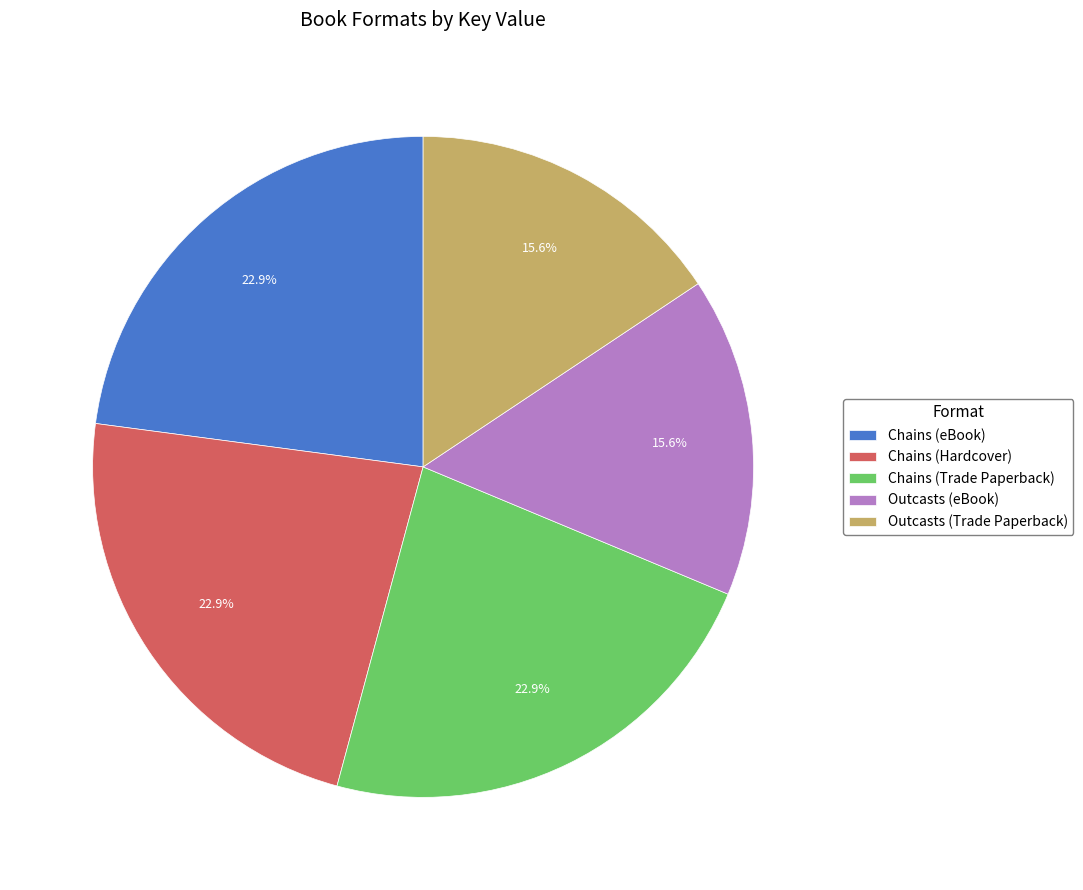

How many segments does this pie chart have?

5